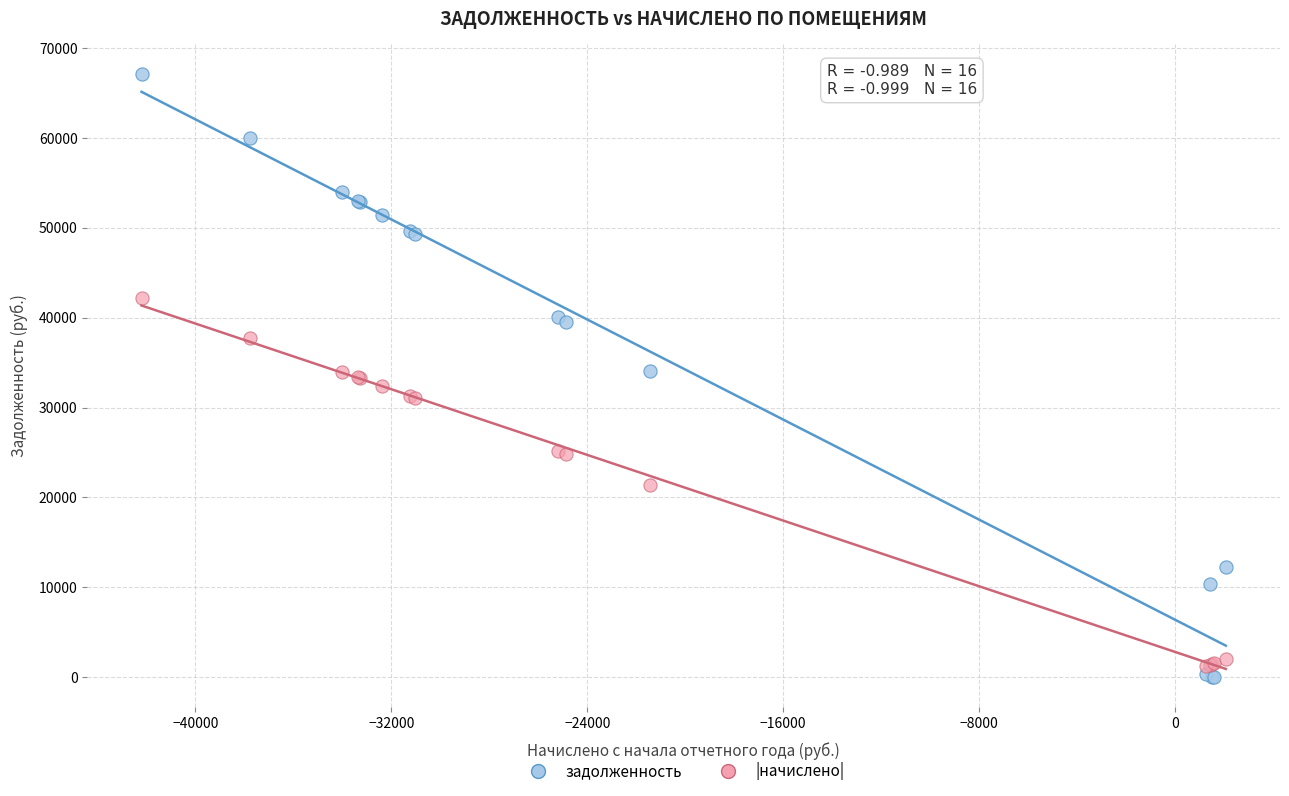

Which series reaches the maximum Y coordinate?

задолженность